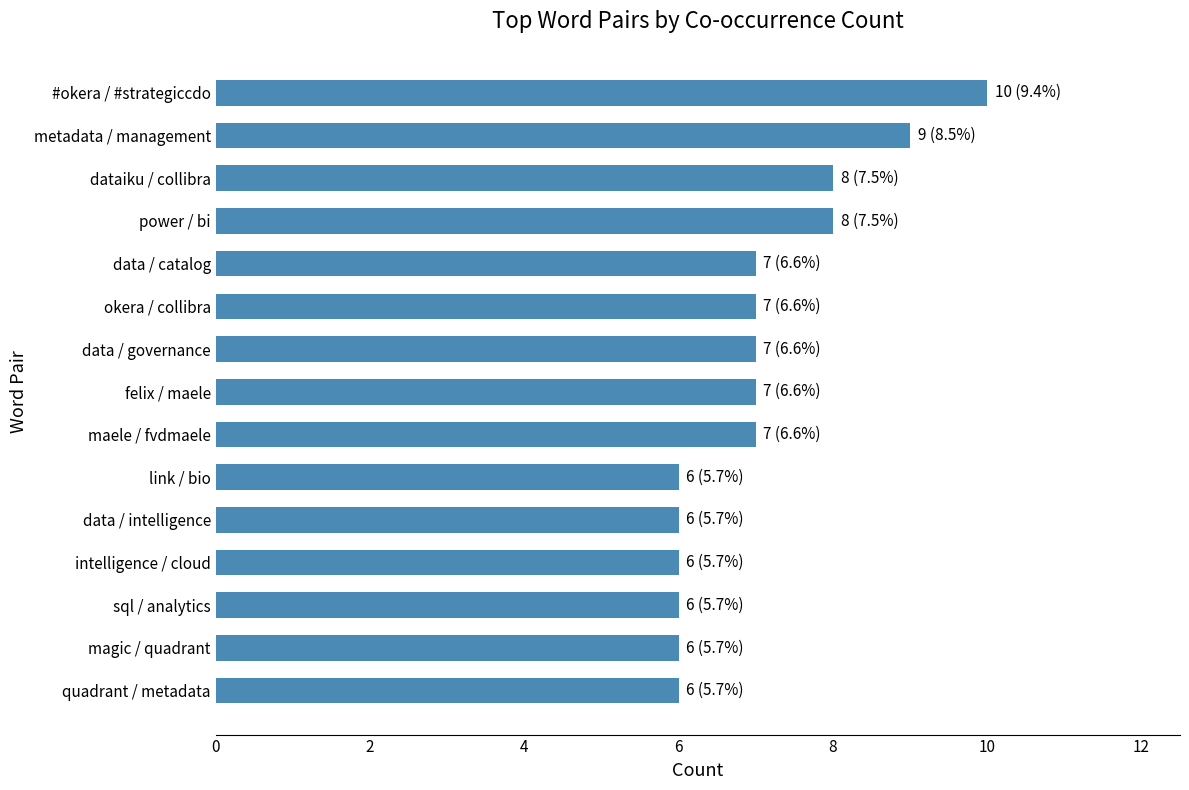

What is the approximate value at intelligence / cloud?

6